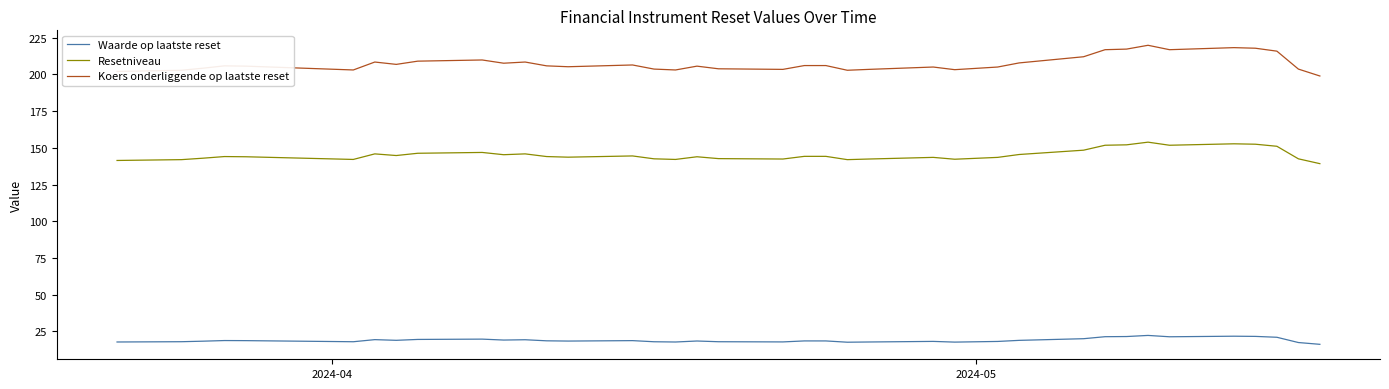

Which series has the largest total across all categories?

Koers onderliggende op laatste reset